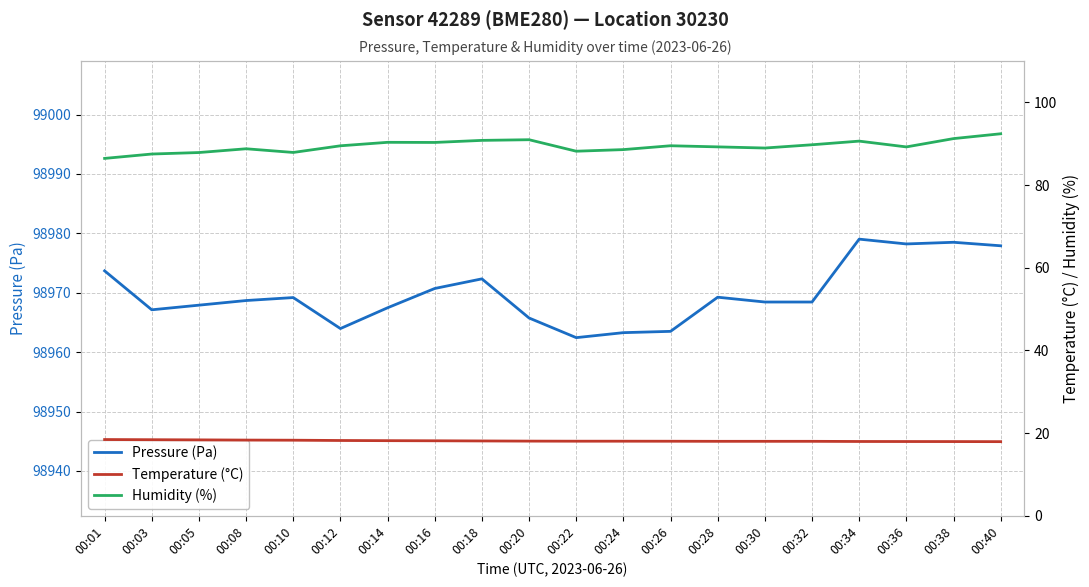

At how many categories does at least one series exceed 71536?

20